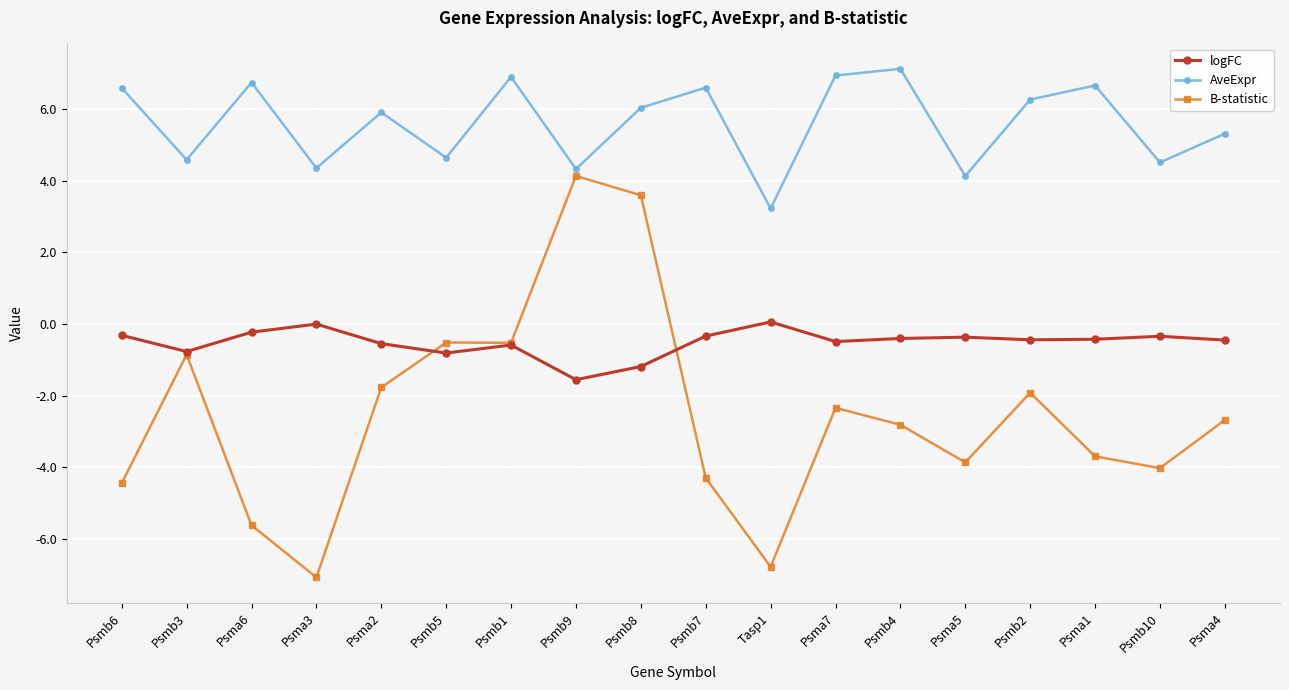

Rank the series at Psmb4 from highest to lowest value.

AveExpr, logFC, B-statistic